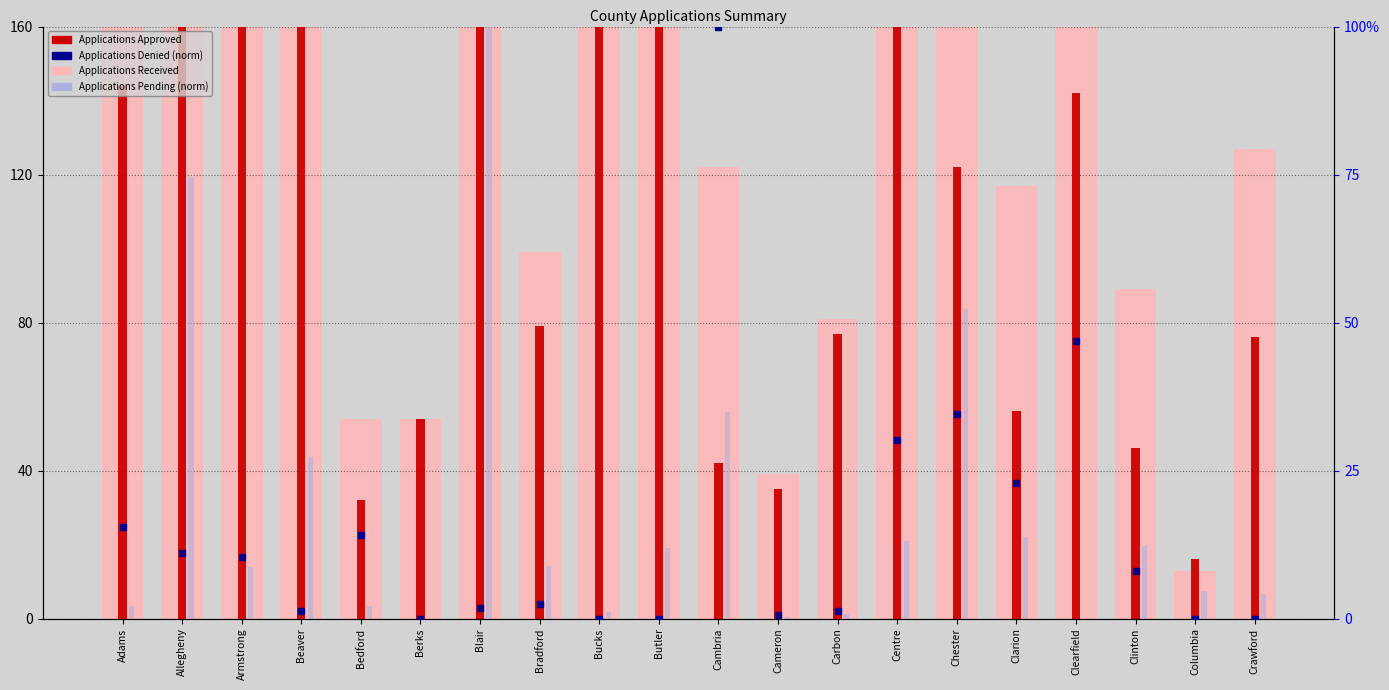

What is the total value across all series at Butler?

638.9